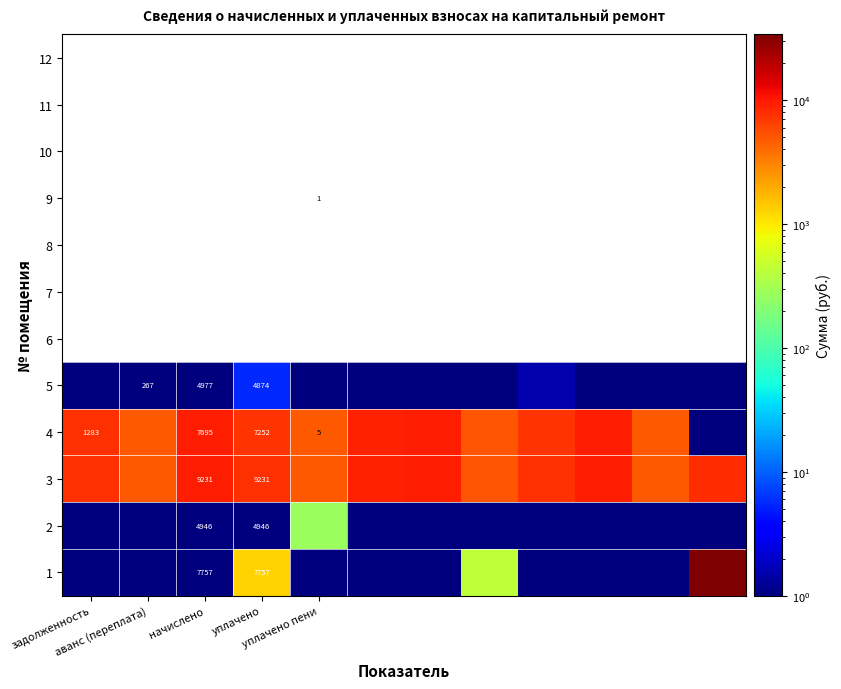

At which category does the chart reach its minimum across all series?

задолженность